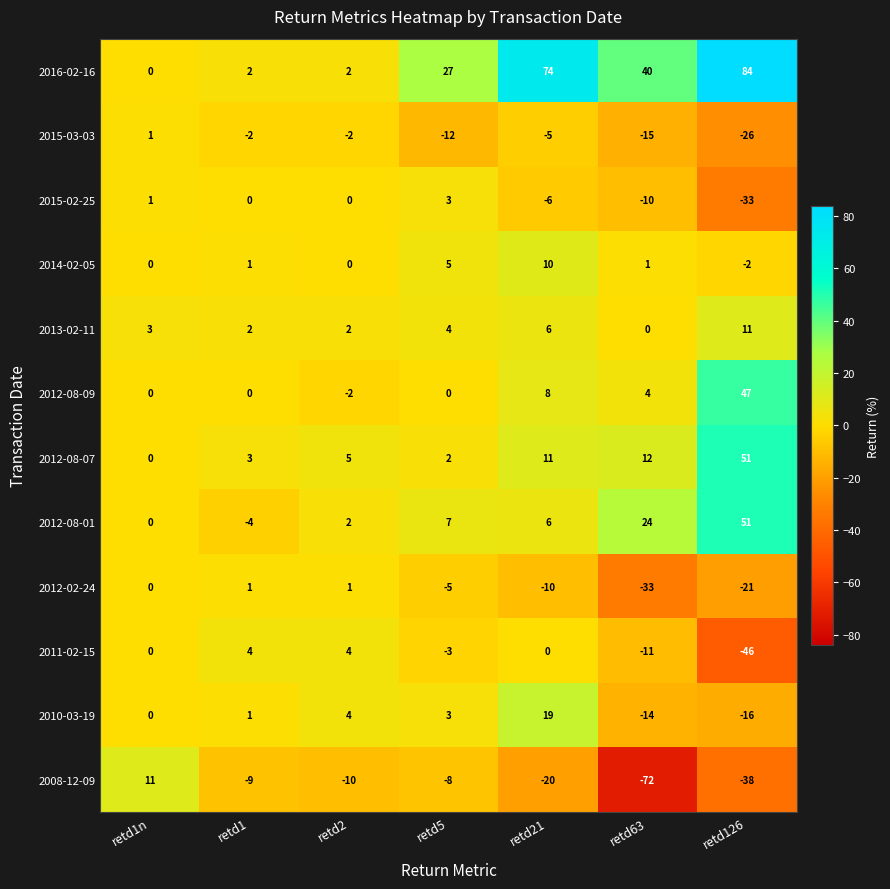

The value of 2015-03-03 at retd2 is -2. True or false?

True